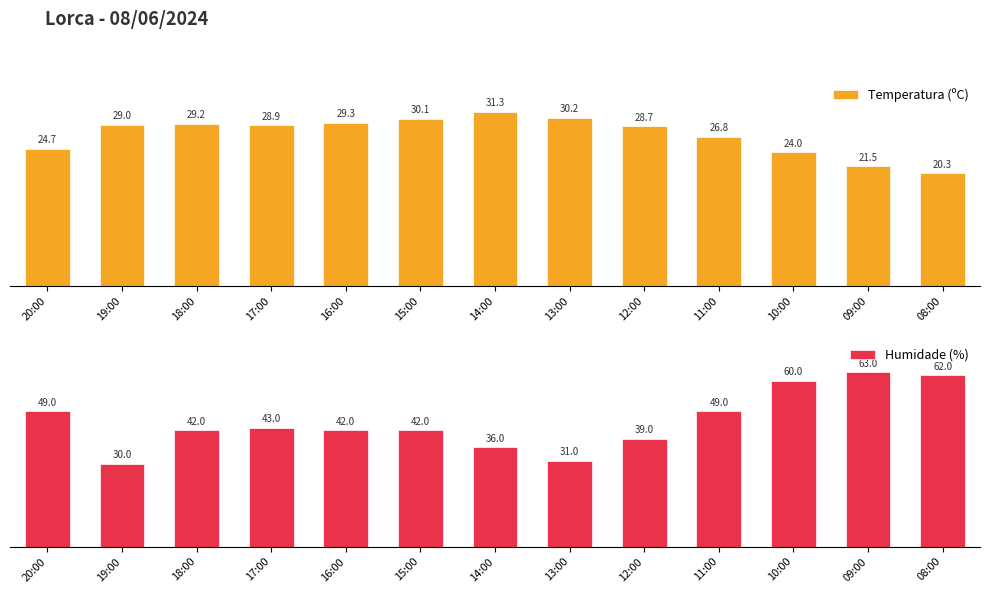

Which series has the largest total across all categories?

Humidade (%)